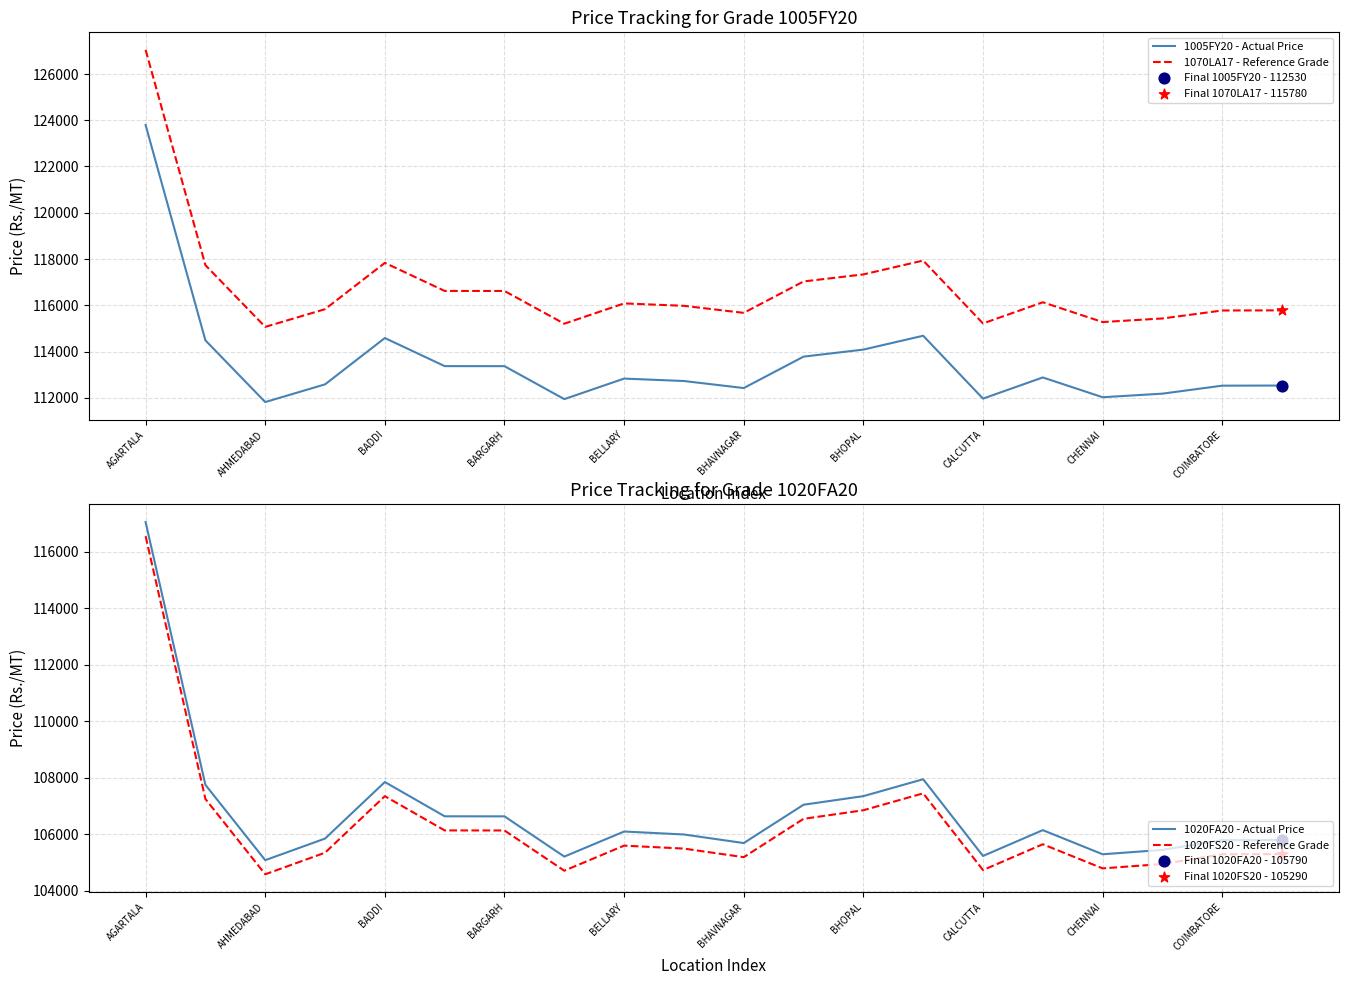

Which series has the largest total across all categories?

1070LA17 - Reference Grade